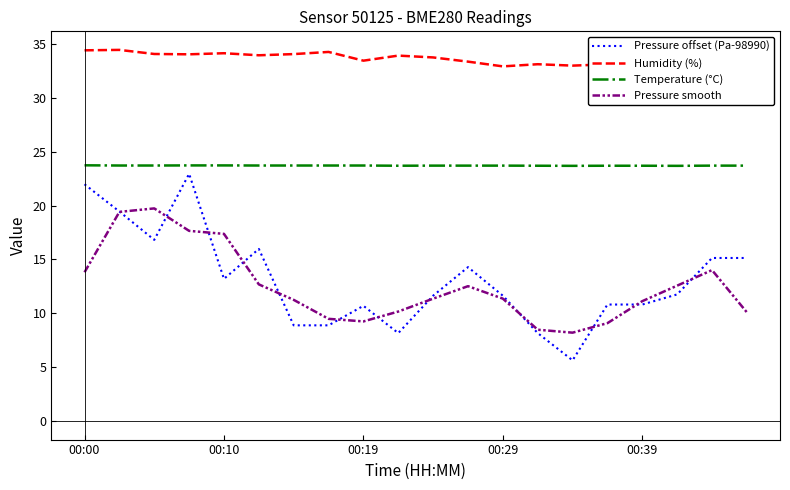

What is the lowest value of the Temperature (°C) series?

23.7